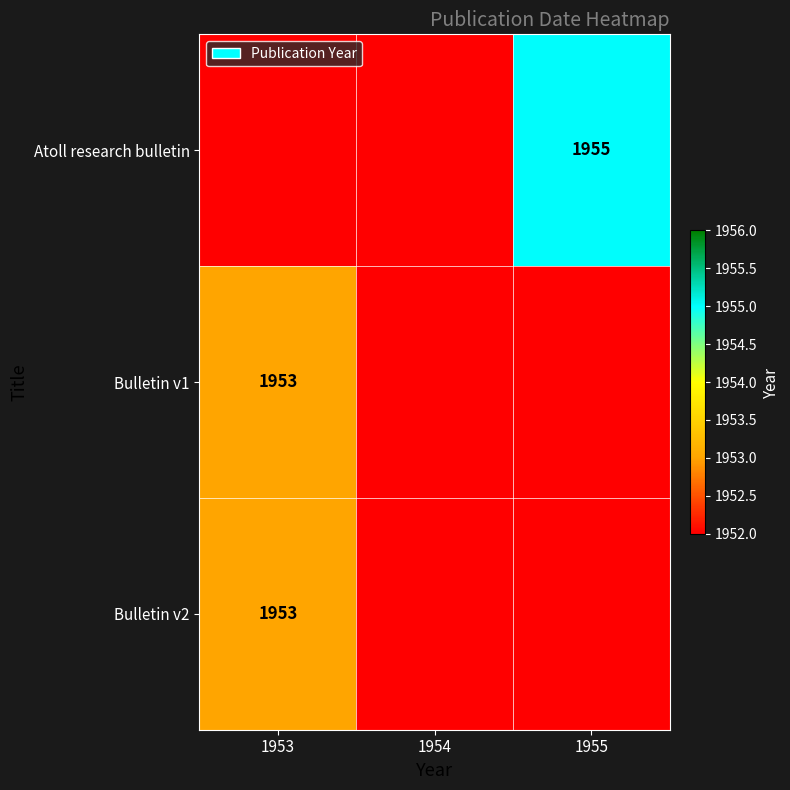

What is the difference between the highest and lowest values at 1953?

1